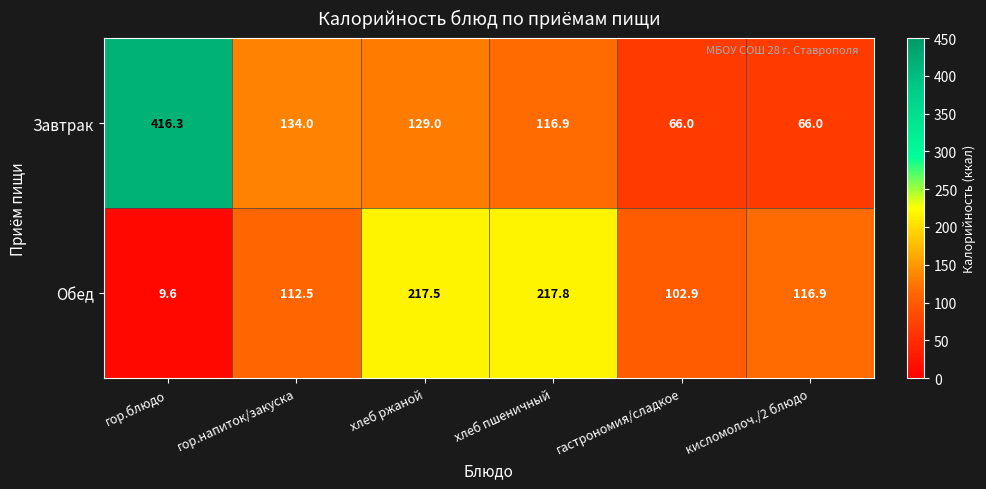

Rank the series at гор.напиток/закуска from lowest to highest value.

Обед, Завтрак